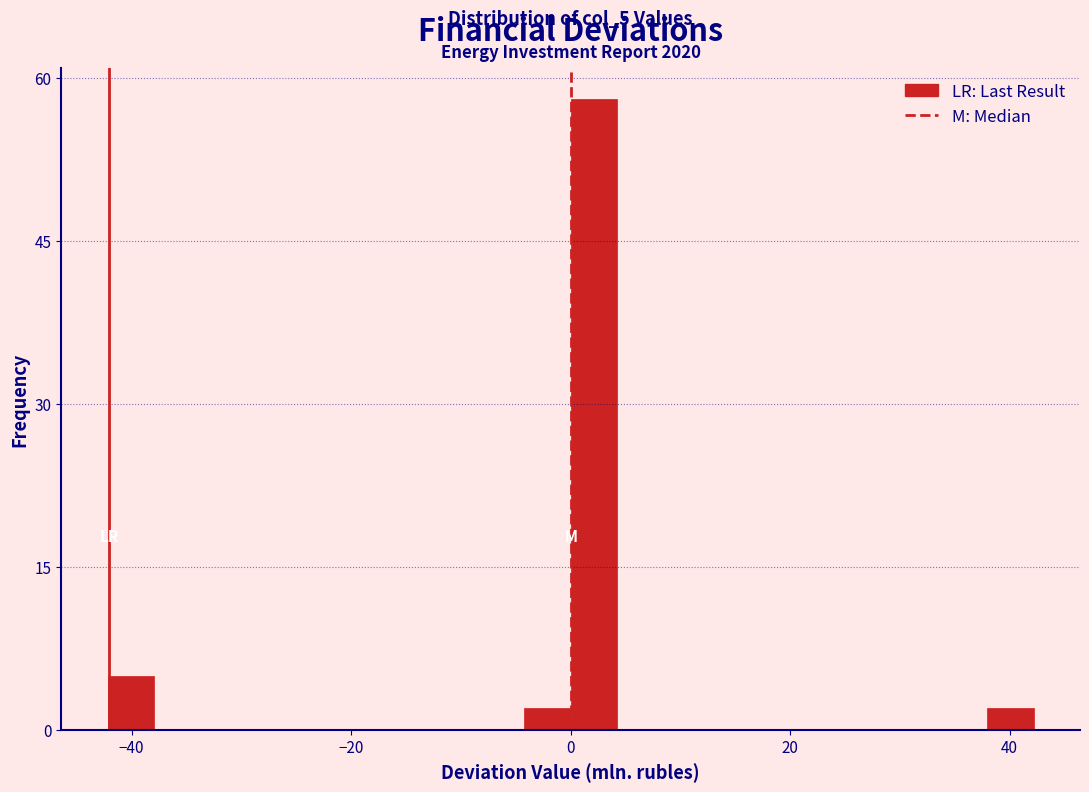

Around what value on the x-axis is the tallest bar? Give the approximate position of its centre, as read against the axis.

2